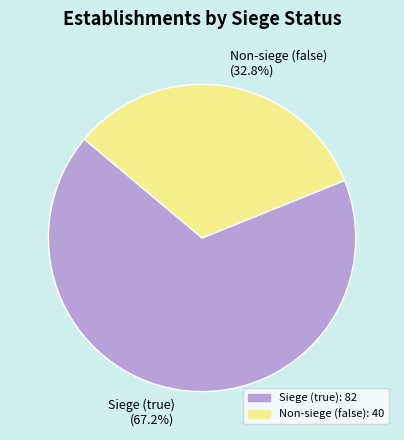

What is the smallest slice in the pie chart?

Non-siege (false) (32.8%)